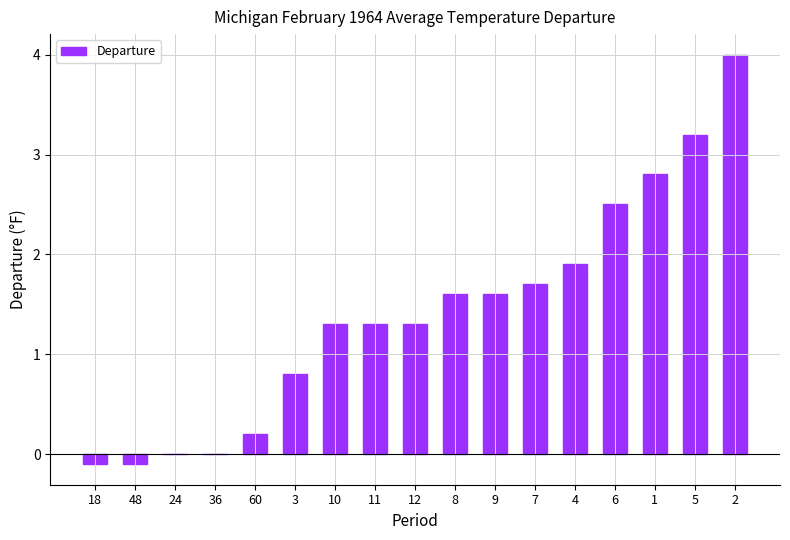

How many data points does each series have?

17